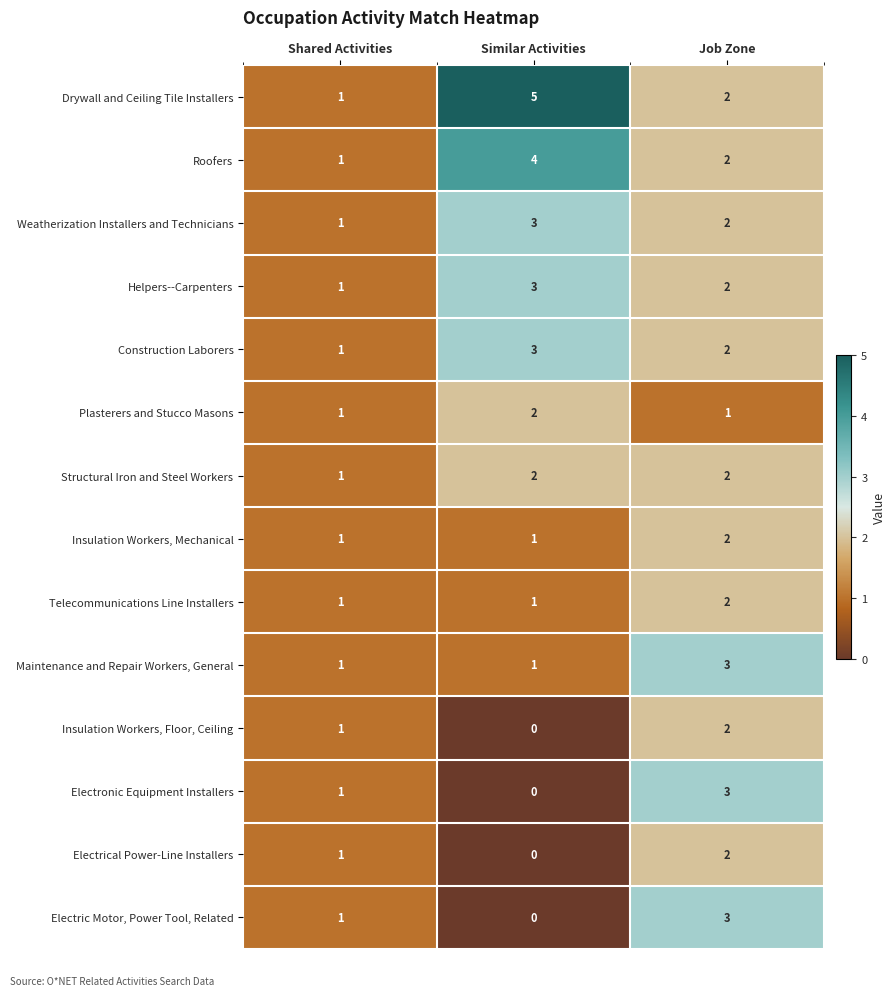

Which series changed the most between Shared Activities and Similar Activities?

Drywall and Ceiling Tile Installers